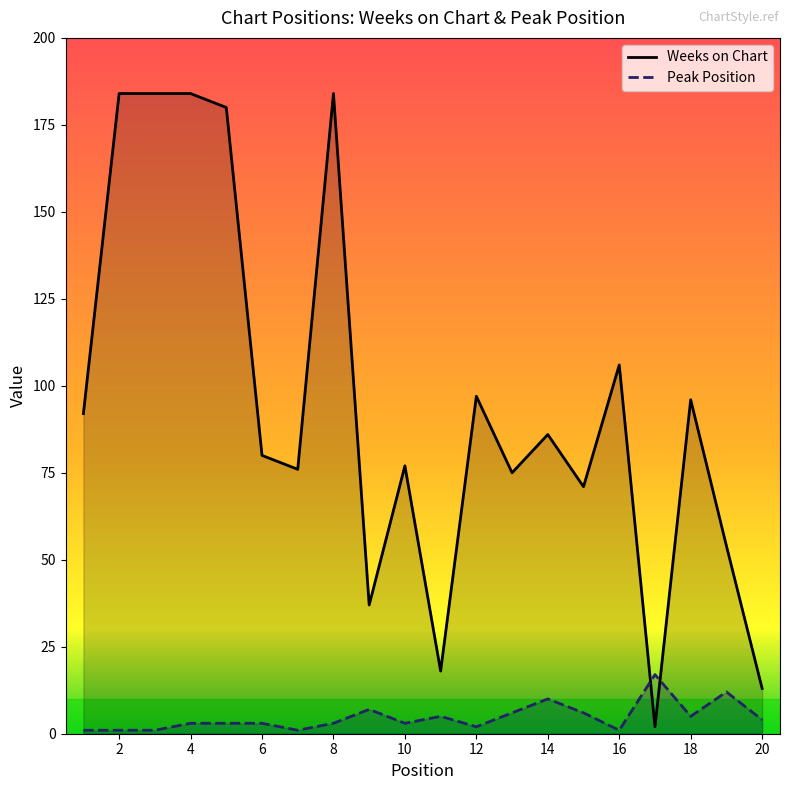

At how many categories does at least one series exceed 105?

6